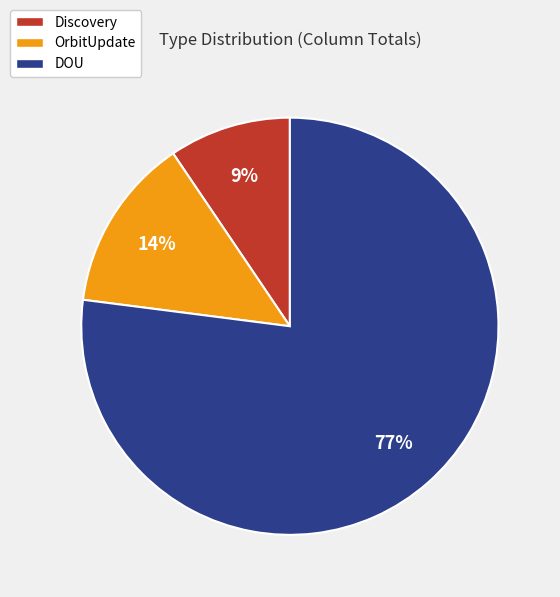

Is there a majority slice in this chart?

Yes